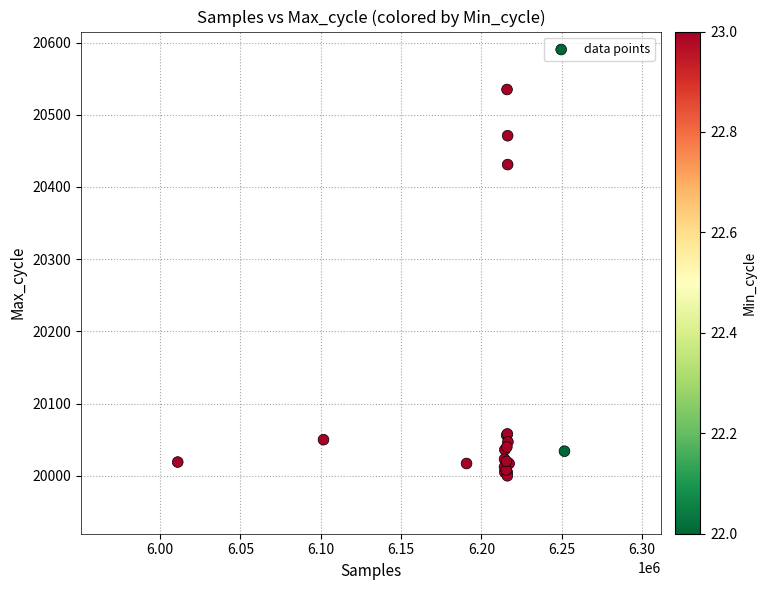

What Y value in the scatter plot is closest to 20267?

20431